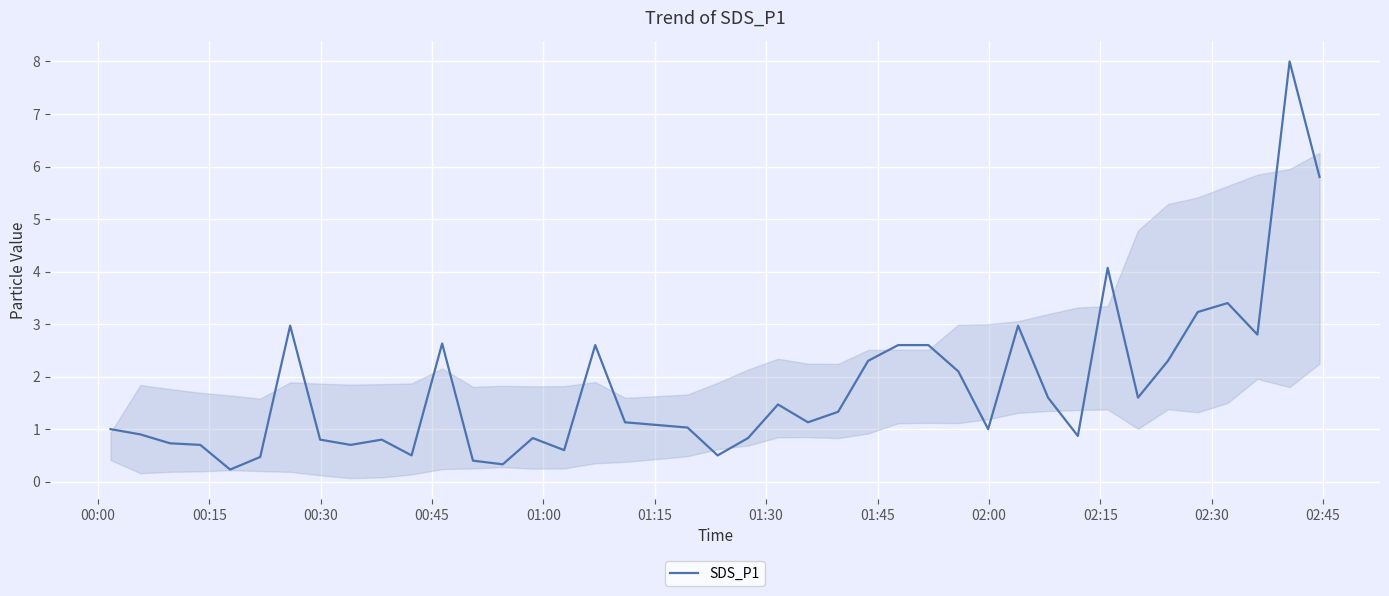

What is the greatest value displayed?

8.0